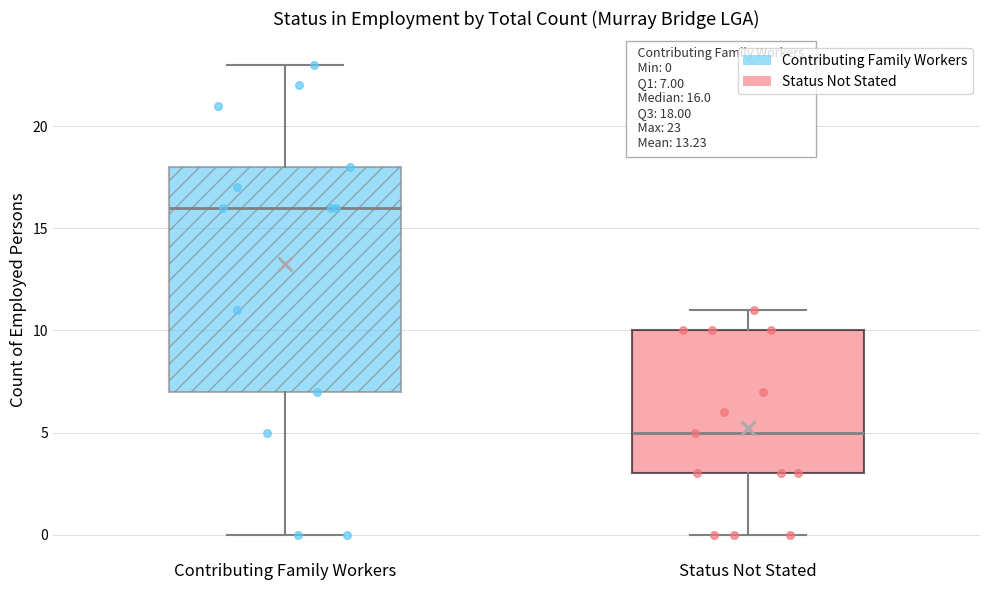

Comparing the boxes themselves (not the whiskers), which one is the tallest?

Contributing Family Workers